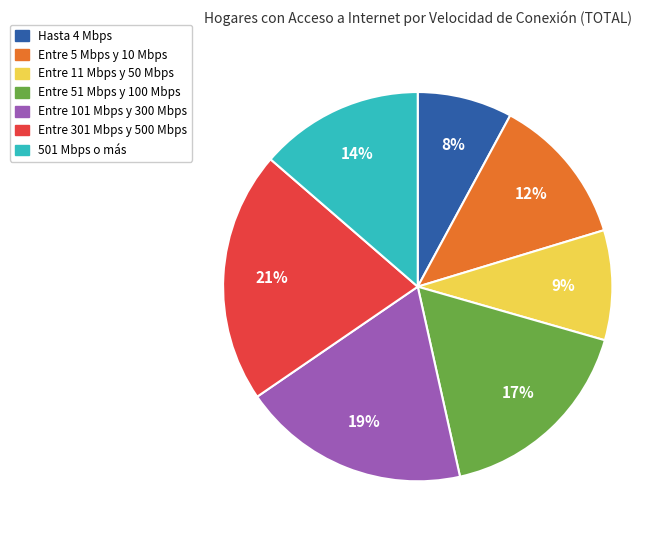

Which has a higher value, Entre 301 Mbps y 500 Mbps or Entre 51 Mbps y 100 Mbps?

Entre 301 Mbps y 500 Mbps